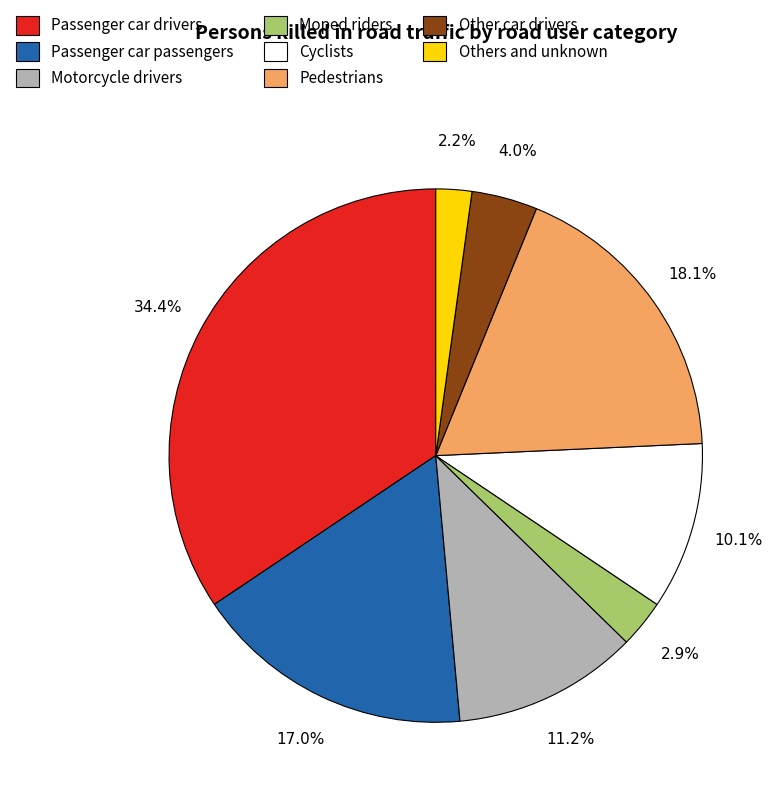

What is the ratio of the value at Cyclists to the value at Pedestrians?

0.6